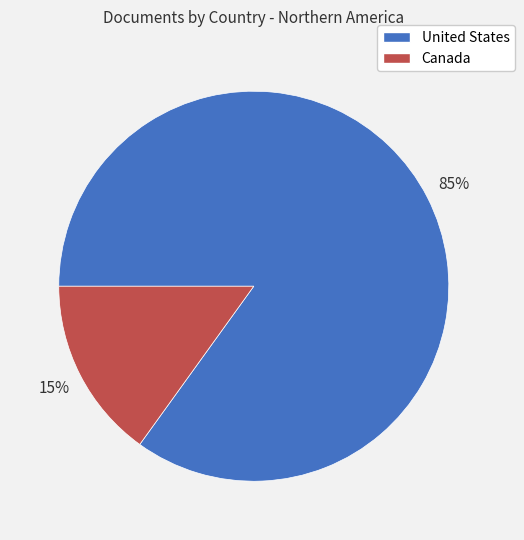

Between Canada and United States, which is larger?

United States